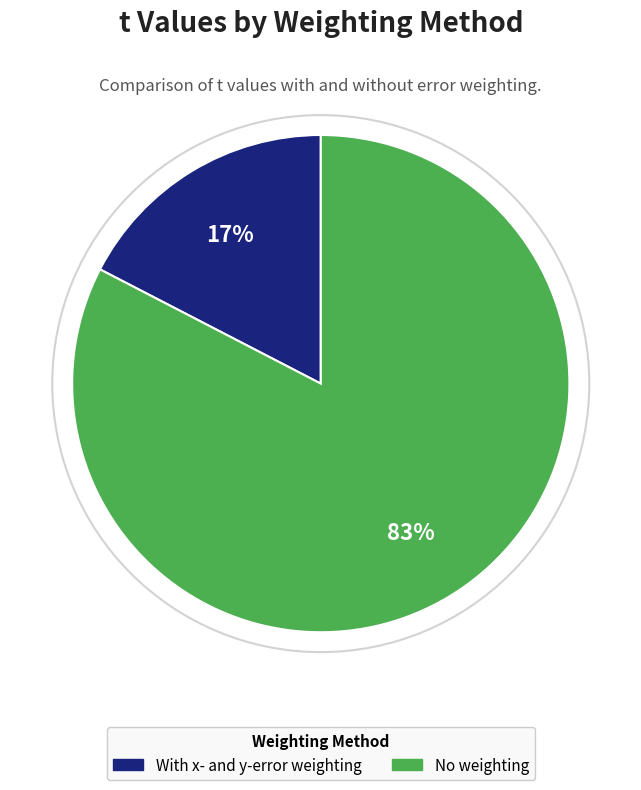

Count the number of slices in the pie.

2